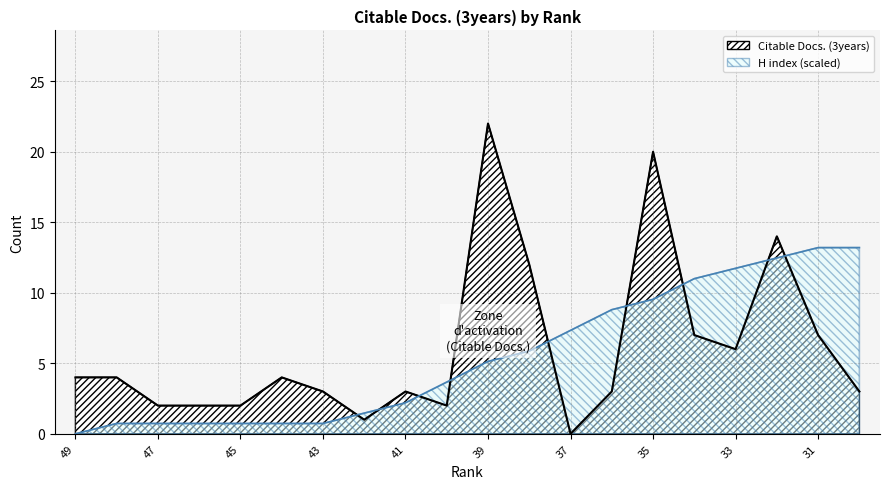

After their last crossing, which series has the higher values: H index or Citable Docs. (3years)?

H index